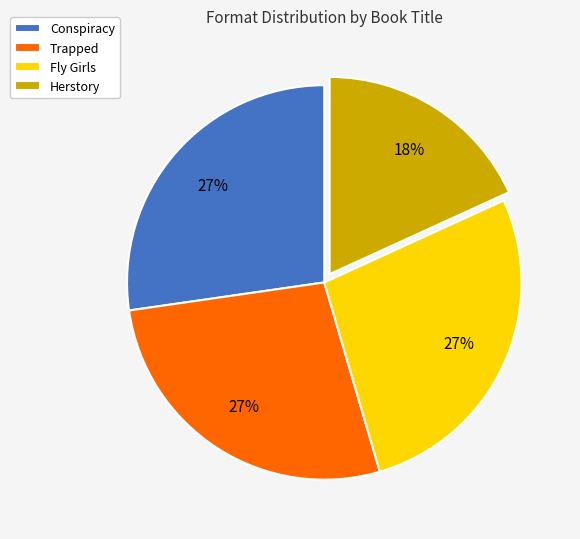

To the nearest percent, what percentage of the pie is Conspiracy?

27%